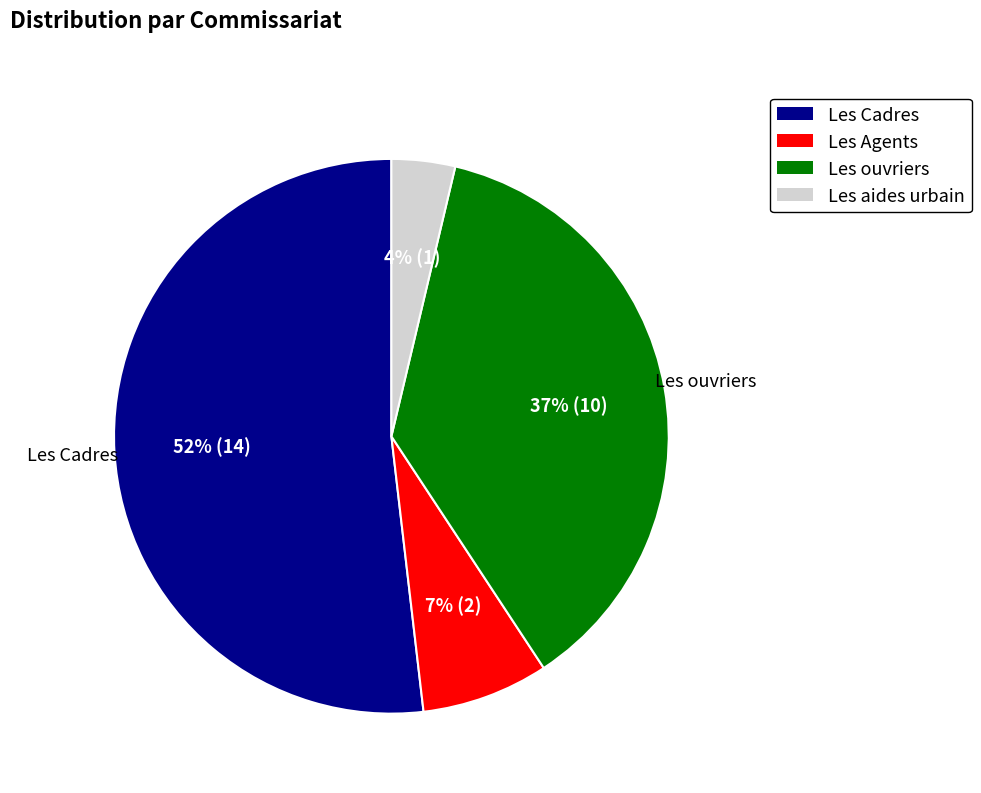

Is there any slice that represents more than half of the pie?

Yes